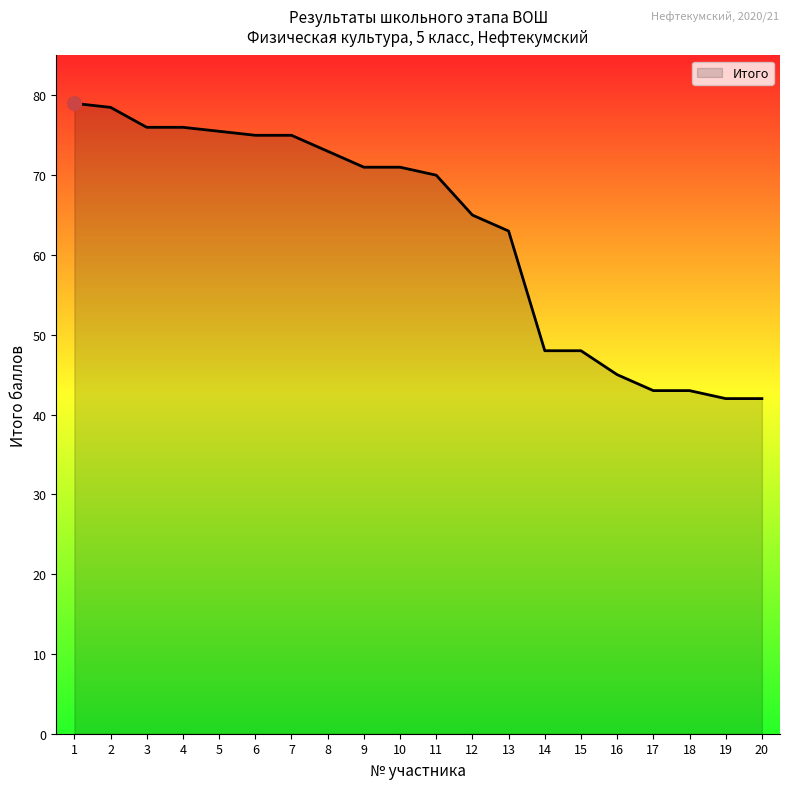

Read the value at 7.

75.0